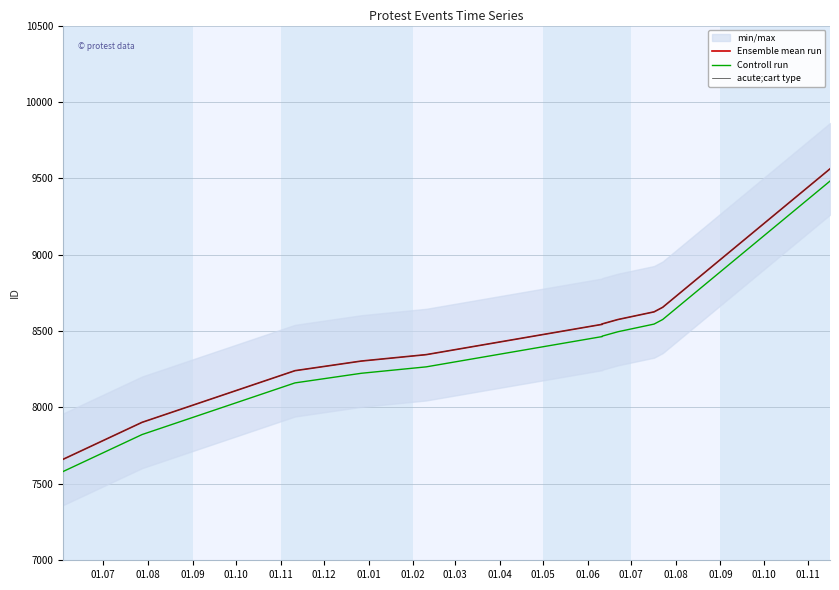

What is the difference between the maximum and minimum values in the Controll run series?

1902